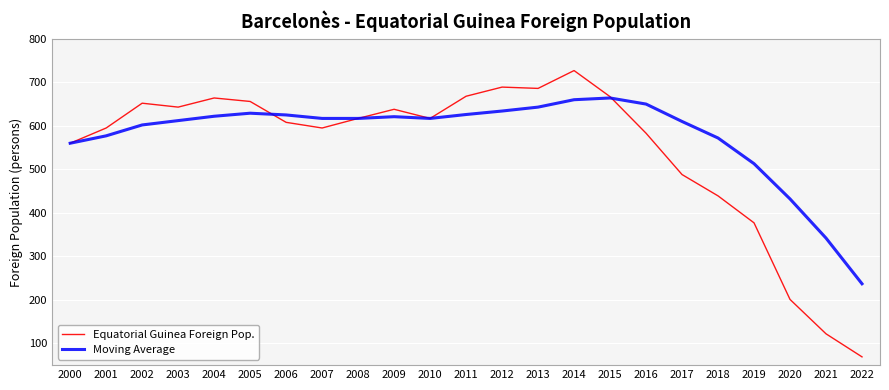

The value of Equatorial Guinea Foreign Pop. at 2014 is 284. True or false?

False